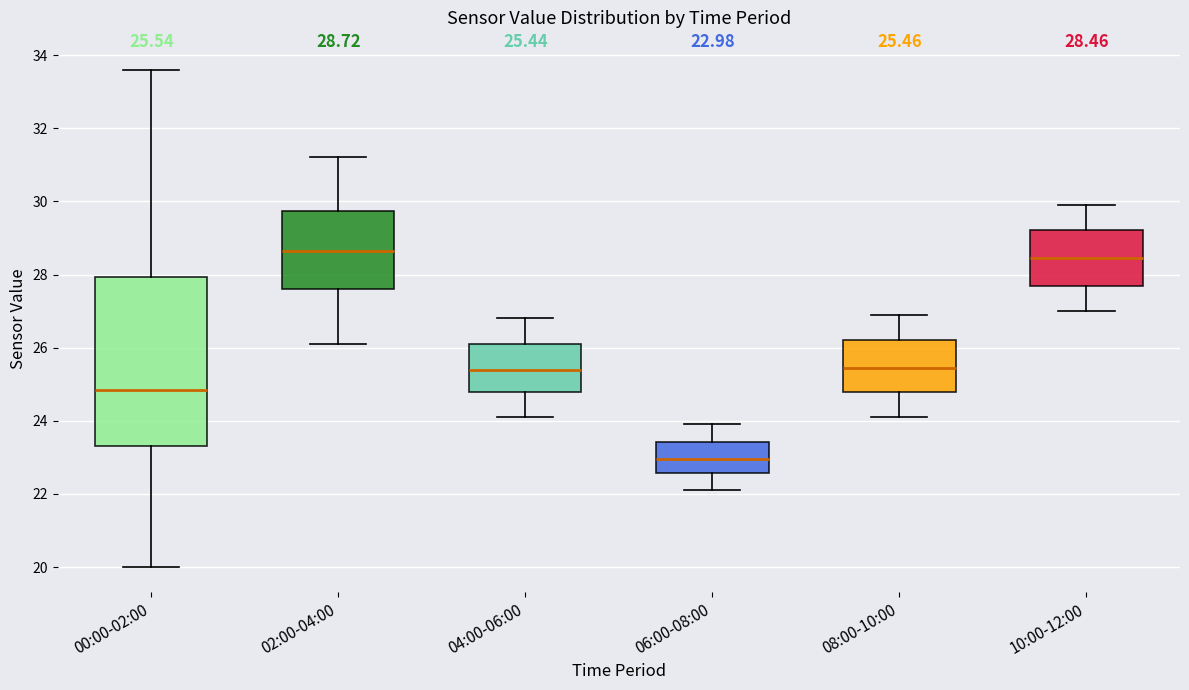

Which box has the lowest median line?

06:00-08:00